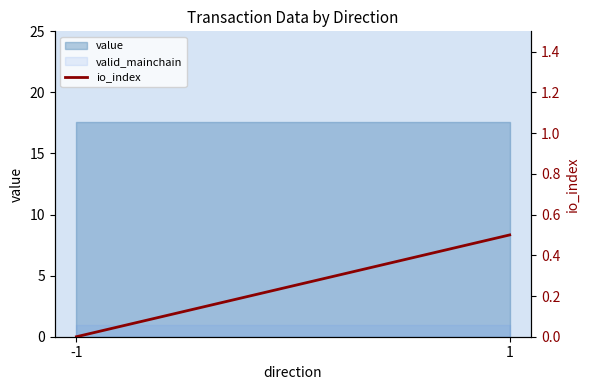

Reading left to right, list all the values displayed in this chart.

-1=0.0	1=0.5